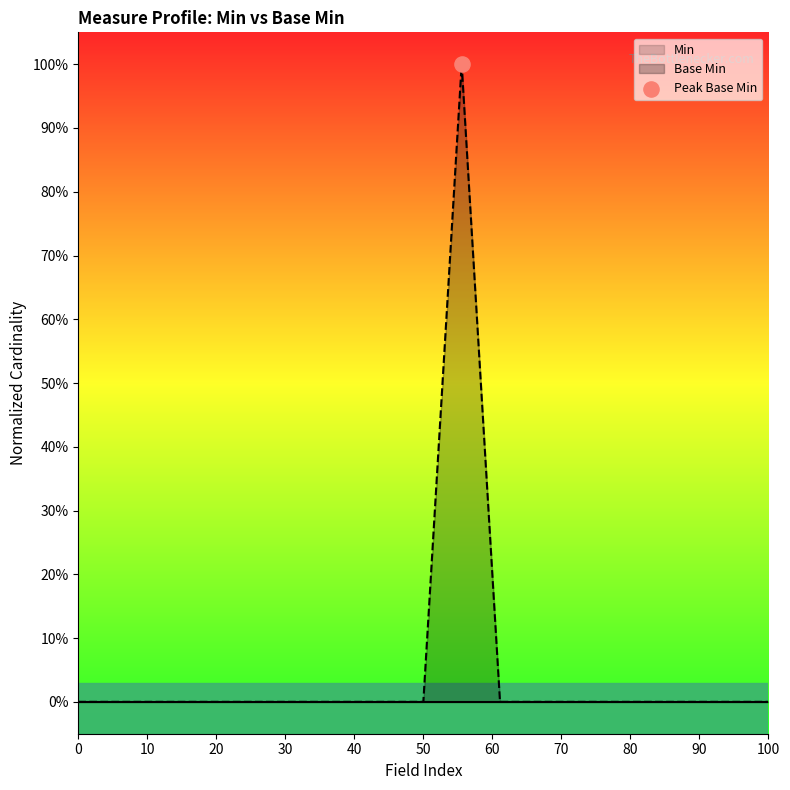

Which series has the widest spread of Y values?

Base Min